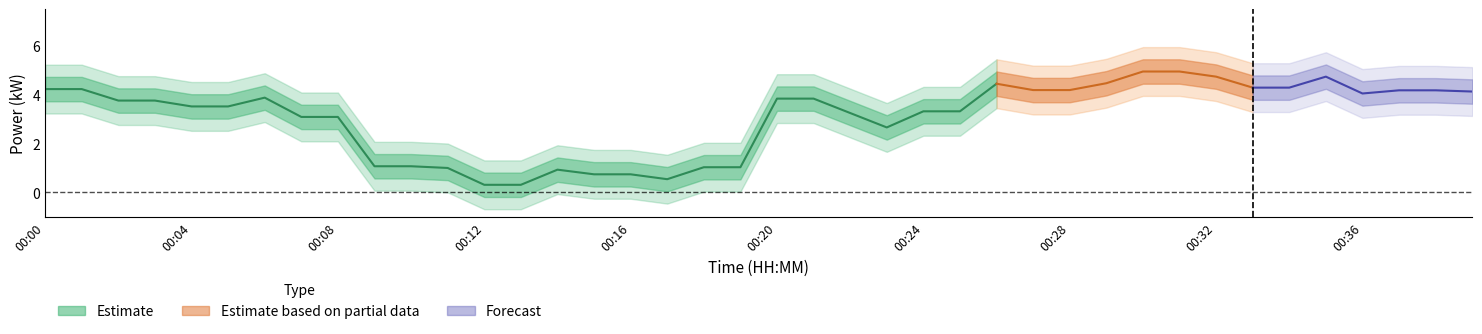

Does the chart display data point markers on the line(s)?

No